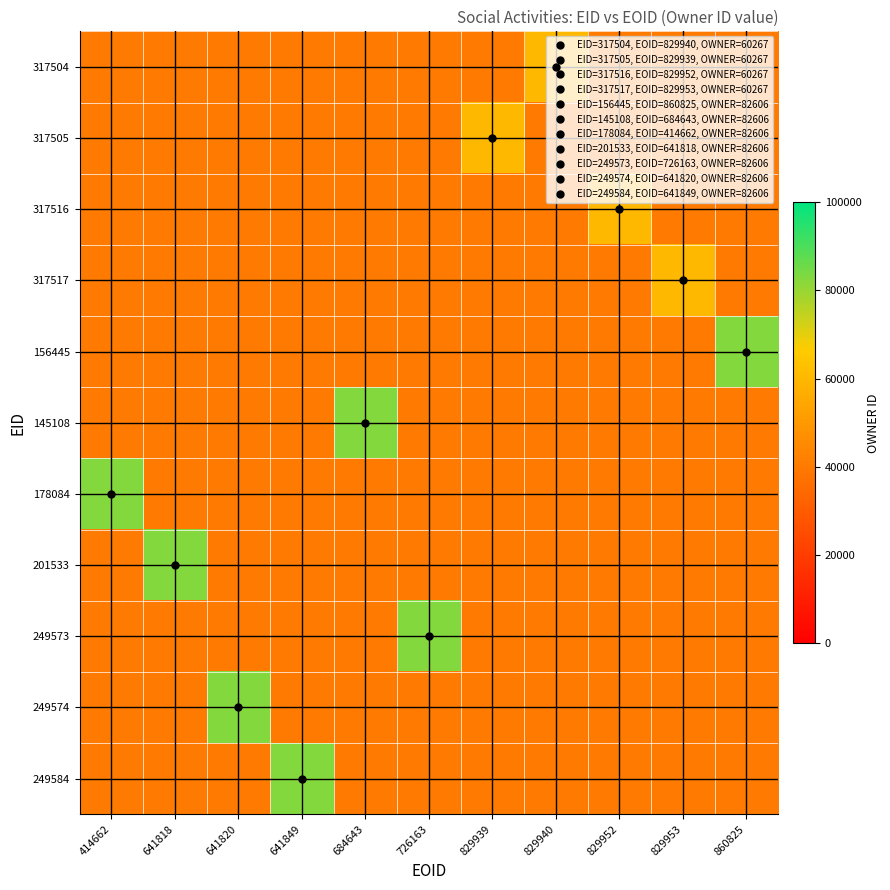

What is the greatest value displayed?

82606